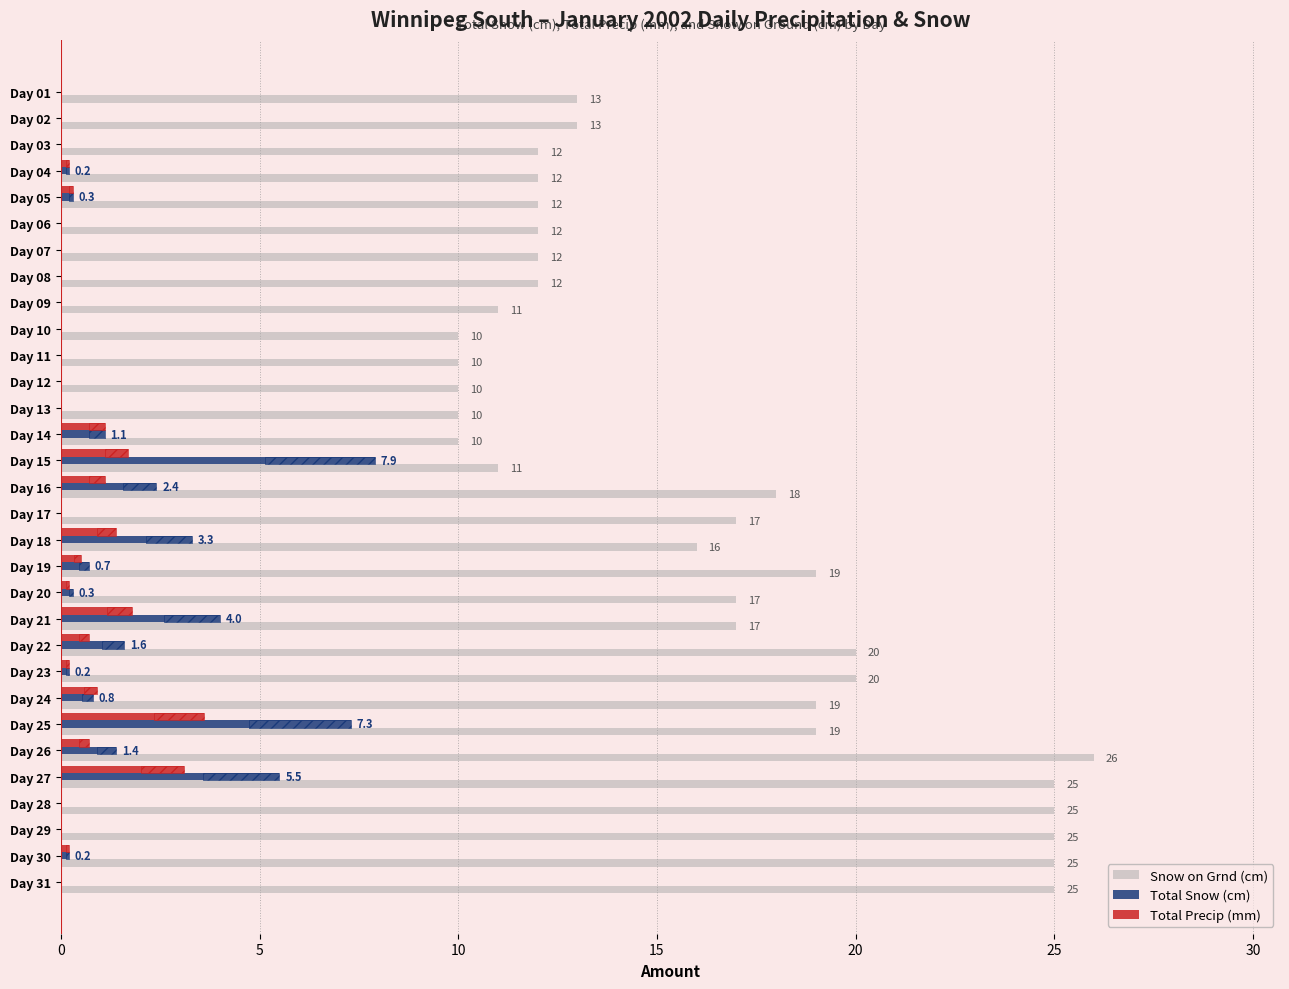

Is the value of Total Precip (mm) at Day 12 greater than the value of Total Snow (cm) at Day 14?

No